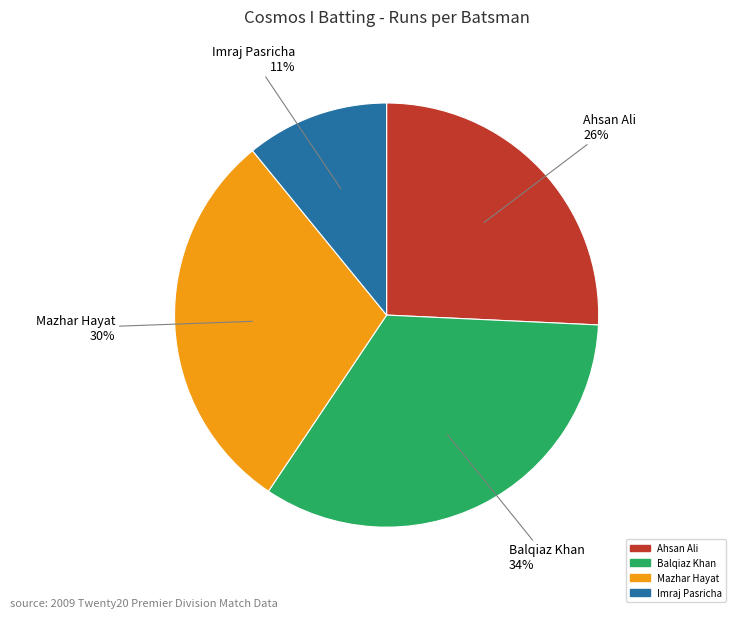

Does any single category account for the majority?

No